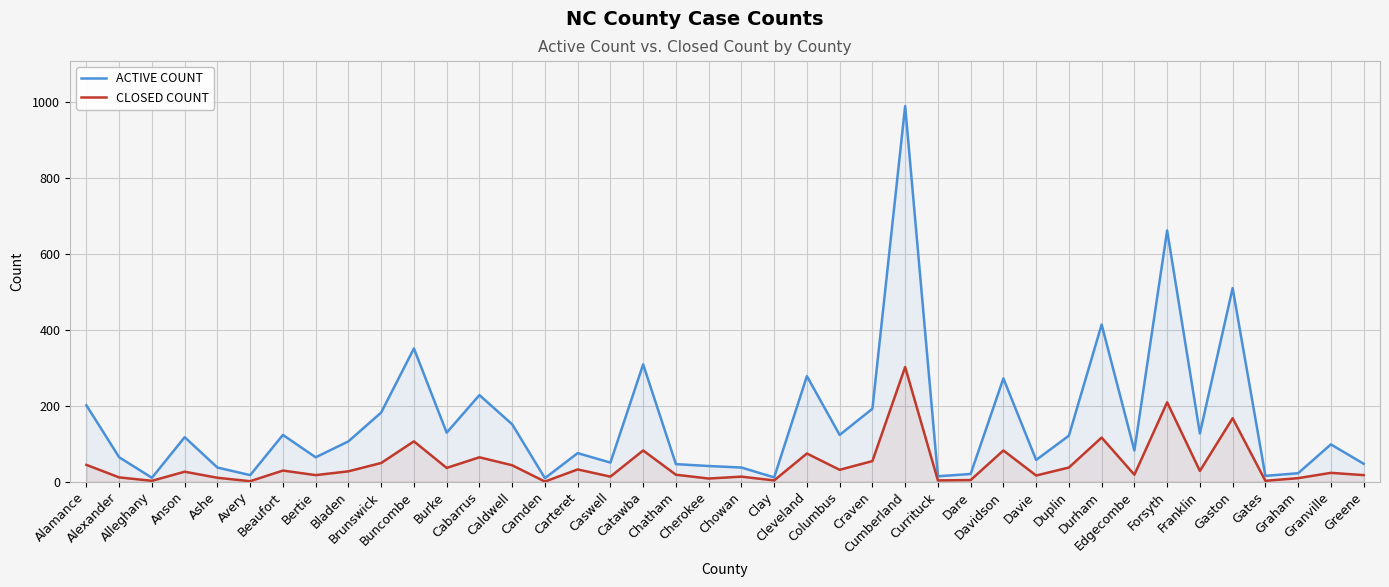

Is the value of CLOSED COUNT at Caldwell greater than the value of ACTIVE COUNT at Greene?

No